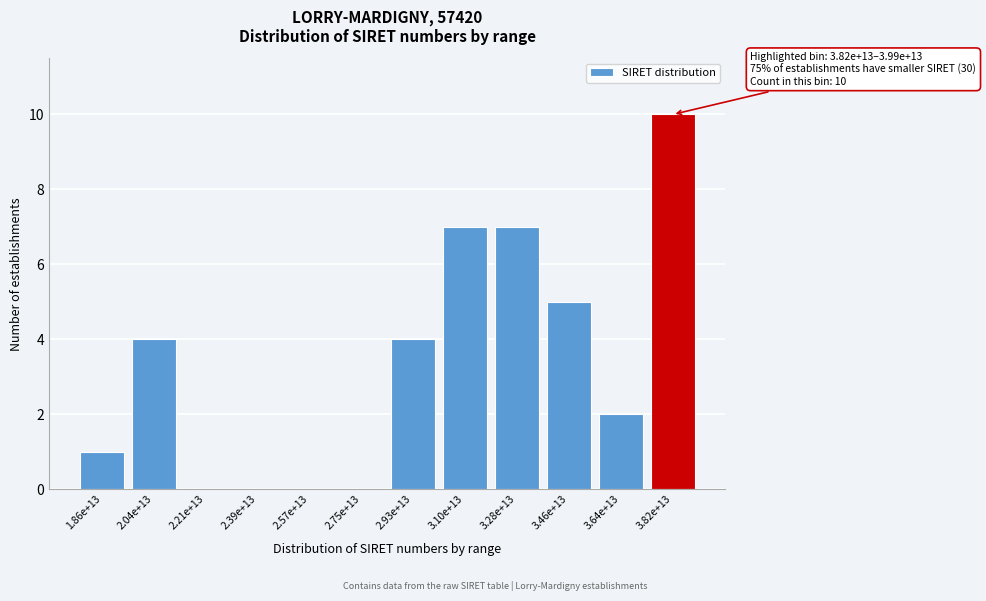

The value at 3.82e+13 is 15. True or false?

False